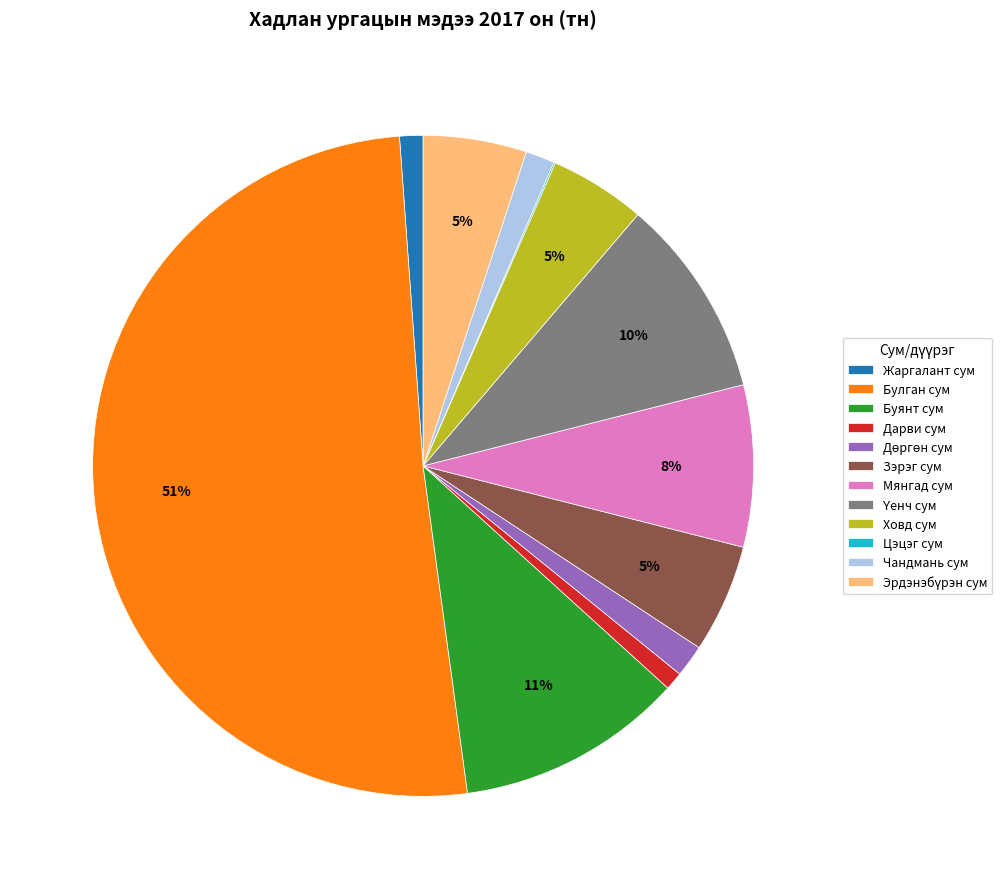

Which category accounts for the majority?

Булган сум